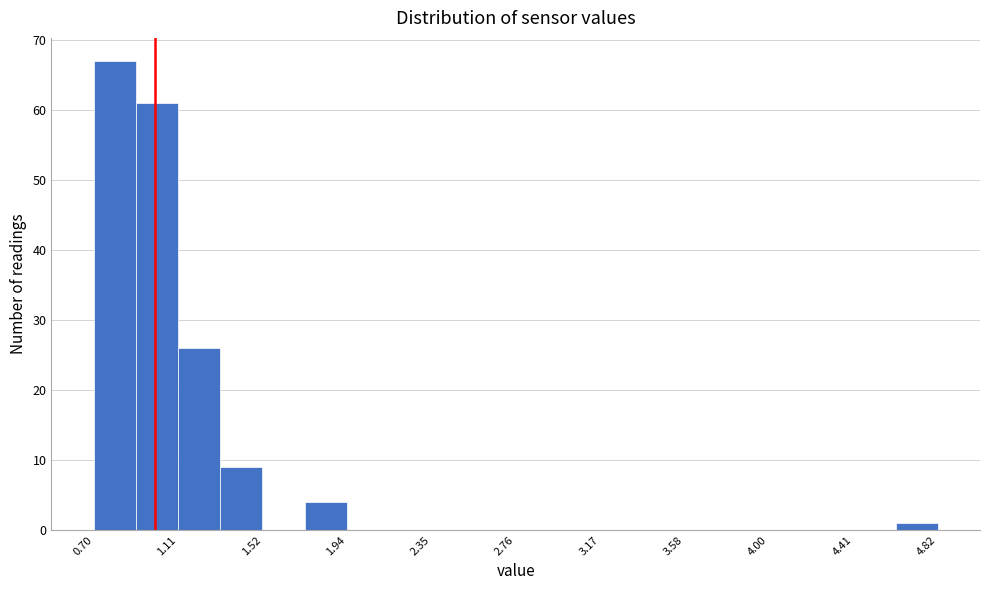

Reading left to right, transcribe this chart: for each bar, give the range it covers on the x-axis and its height. Neither the bar edges nor the heights are printed on the chart, so give them approximately, as read against the axes.

0.70 to 0.90: 67
0.90 to 1.10: 61
1.10 to 1.30: 26
1.30 to 1.50: 9
1.50 to 1.75: 0
1.75 to 1.95: 4
1.95 to 2.15: 0
2.15 to 2.35: 0
2.35 to 2.55: 0
2.55 to 2.75: 0
2.75 to 2.95: 0
2.95 to 3.15: 0
3.15 to 3.40: 0
3.40 to 3.60: 0
3.60 to 3.80: 0
3.80 to 4.00: 0
4.00 to 4.20: 0
4.20 to 4.40: 0
4.40 to 4.60: 0
4.60 to 4.80: 1